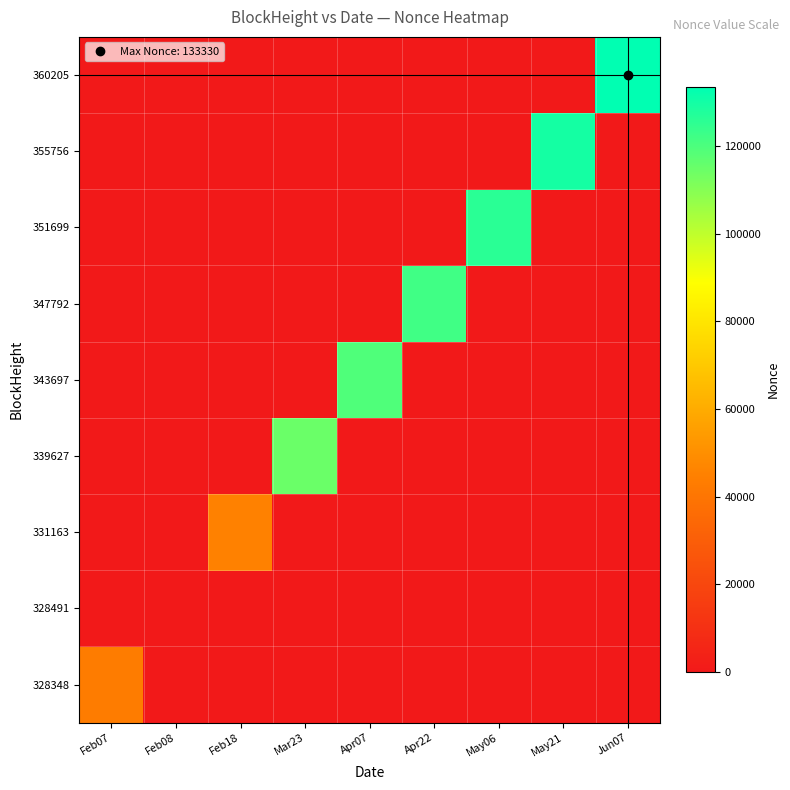

At which category does the chart reach its peak across all series?

Jun07